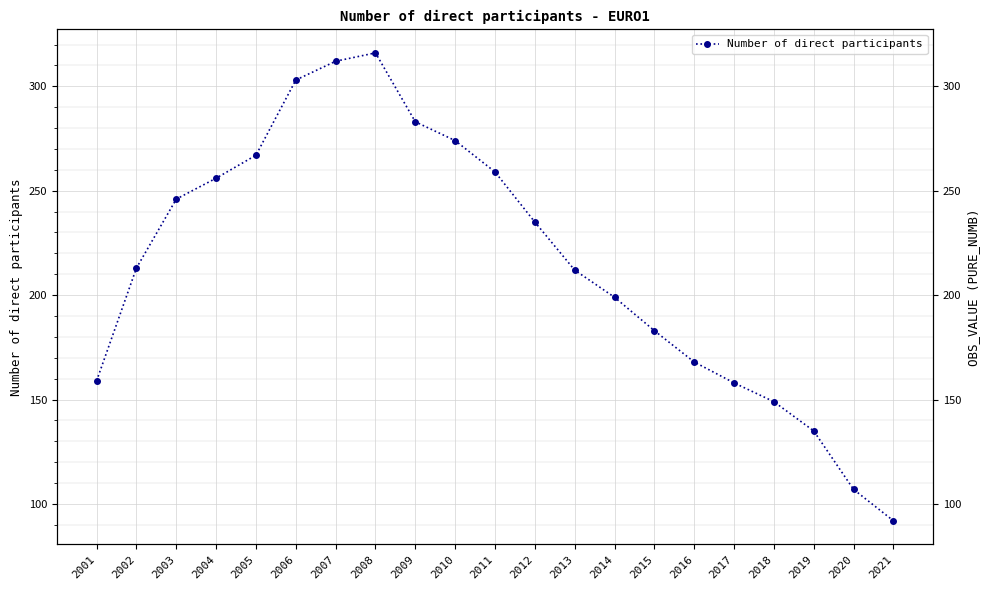

How many categories are shown in the chart?

21